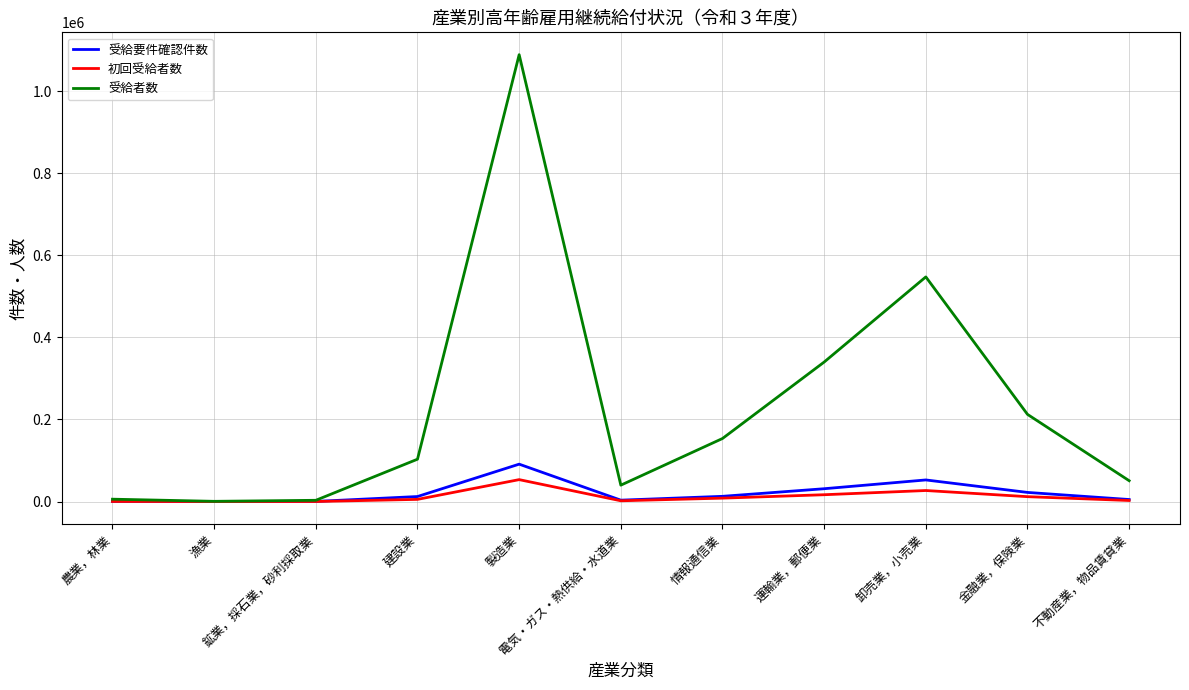

Which series has the largest total across all categories?

受給者数